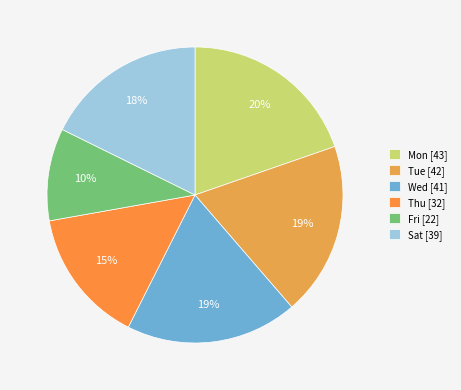

How many segments does this pie chart have?

6